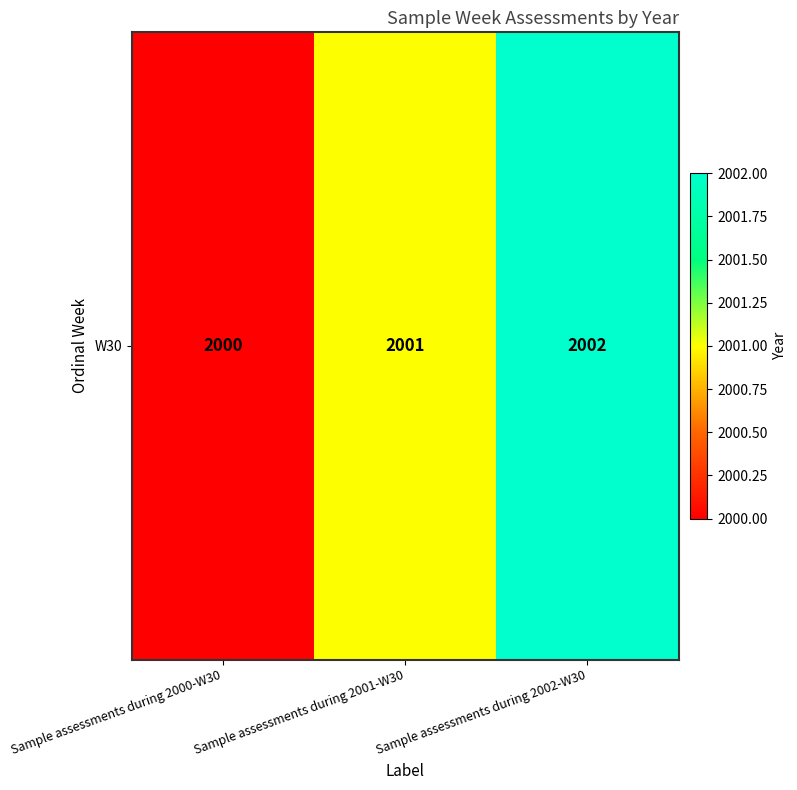

List the labels in order of value, largest first.

Sample assessments during 2002-W30, Sample assessments during 2001-W30, Sample assessments during 2000-W30